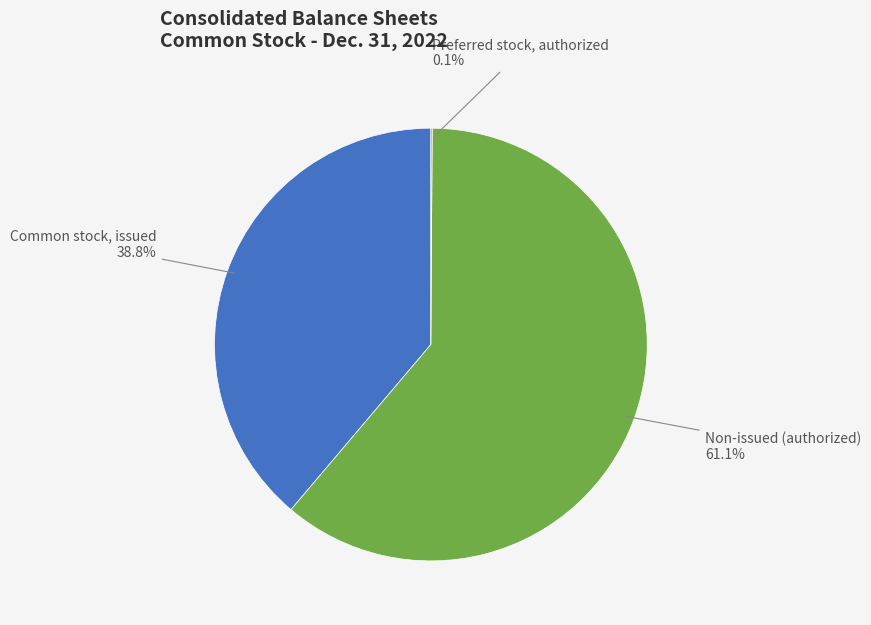

How much of the chart is everything except Non-issued (authorized)?

38.9%